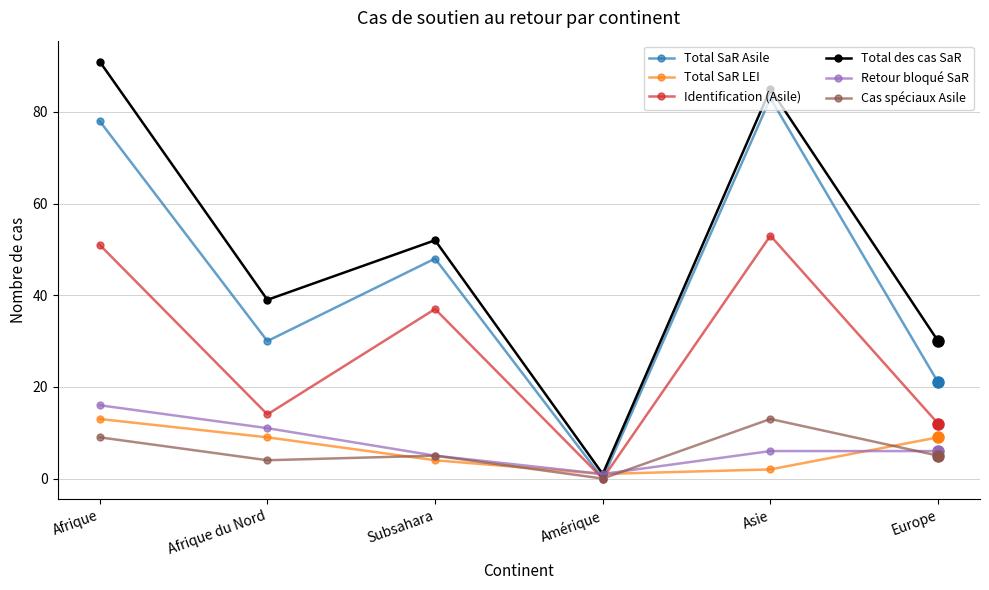

Is the value of Total SaR Asile at Afrique greater than the value of Total SaR LEI at Afrique du Nord?

Yes